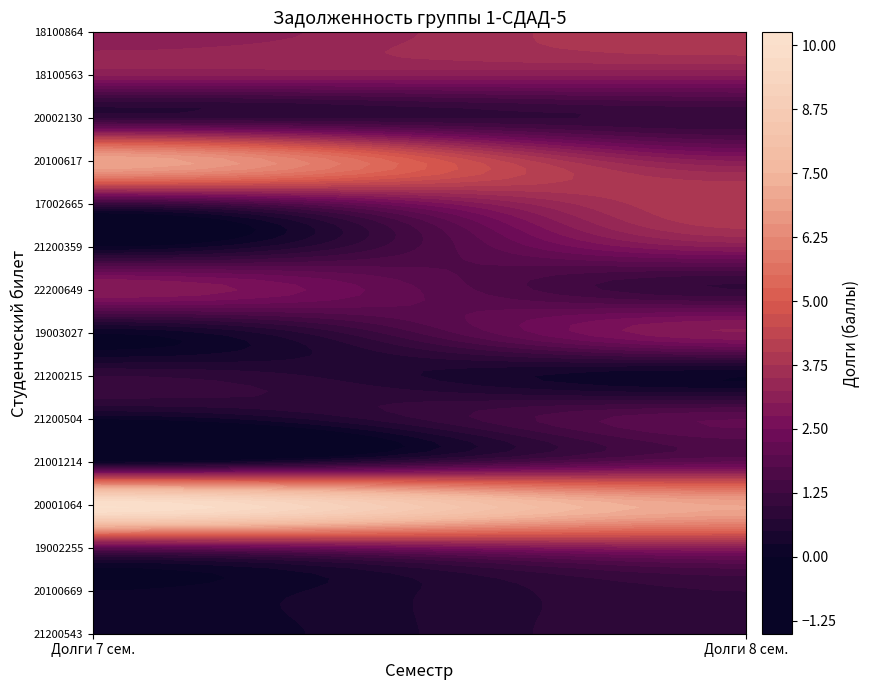

Which category has the highest value in the 21001214 series?

1